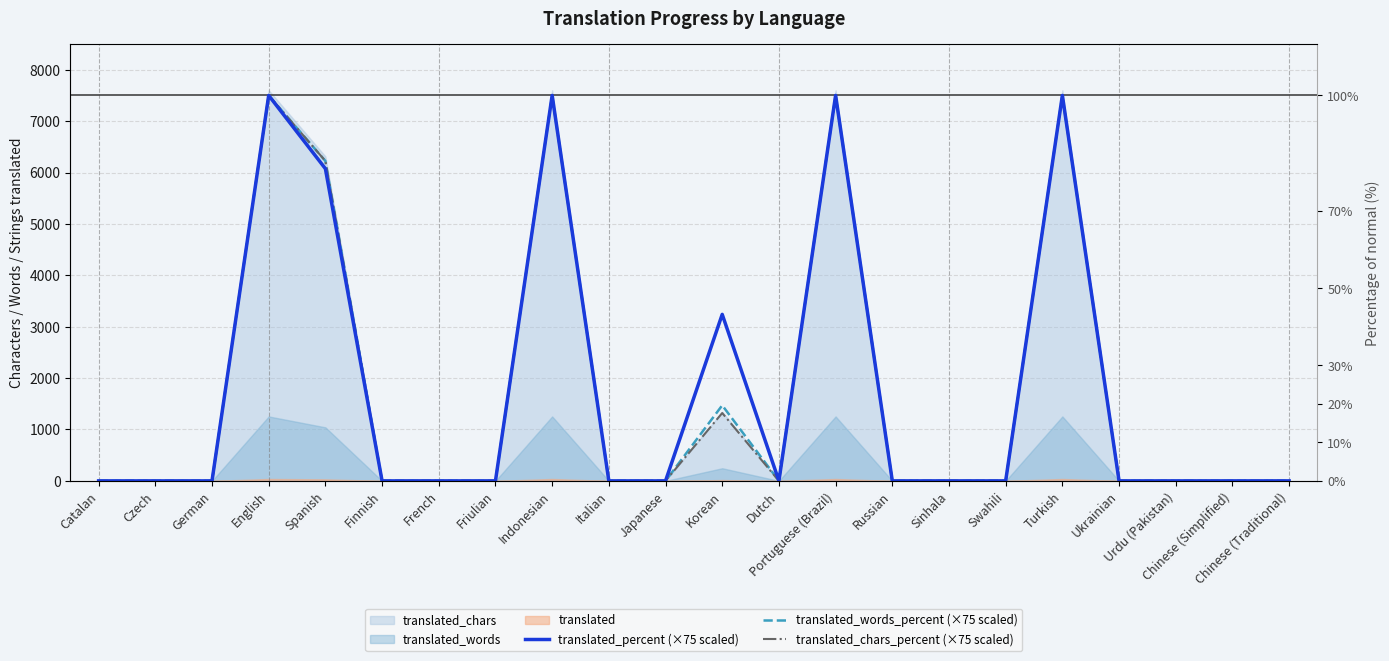

At which category is the sum across all series the highest?

English